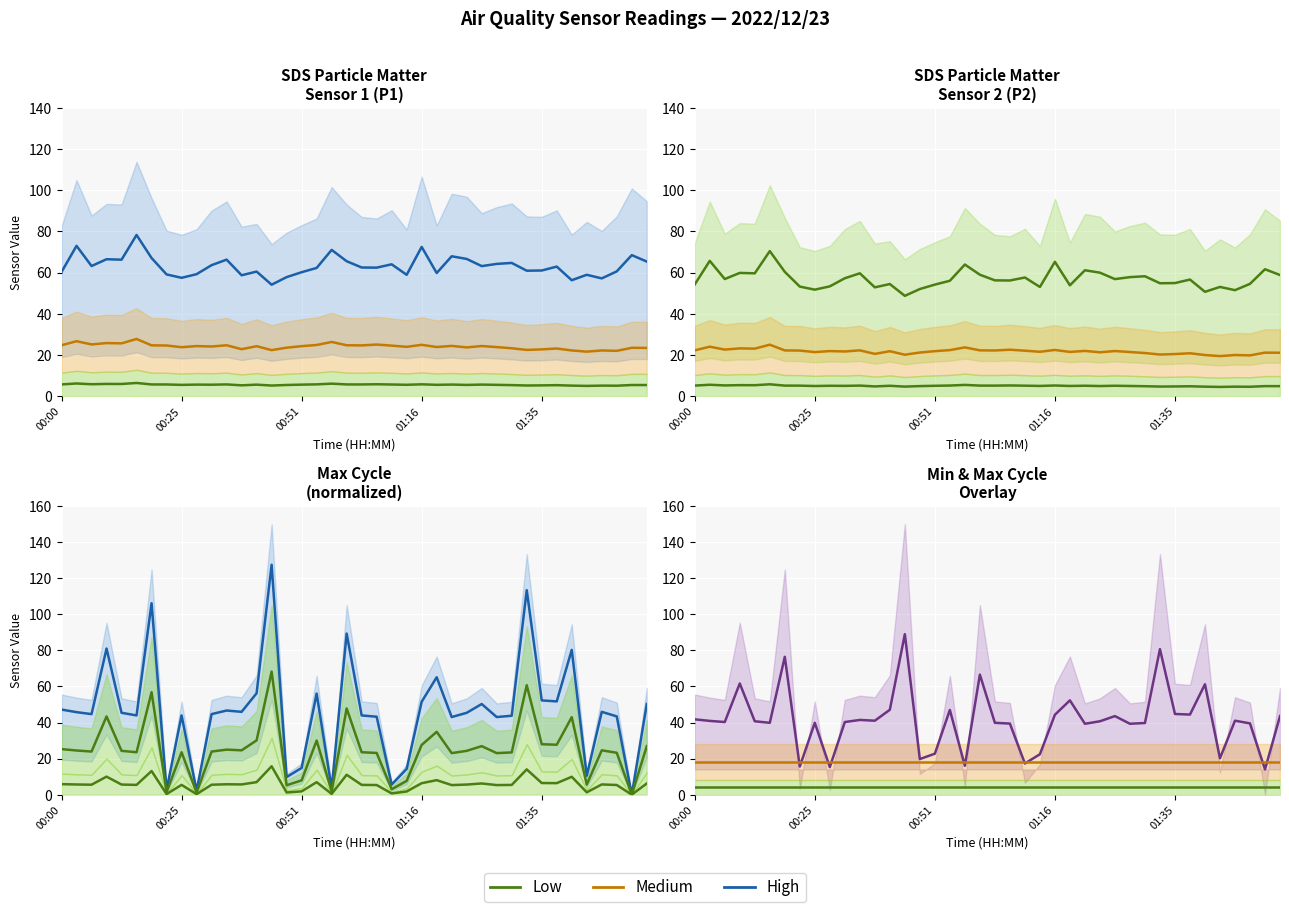

Where is Max_cycle nearest to the value 34?

01:18